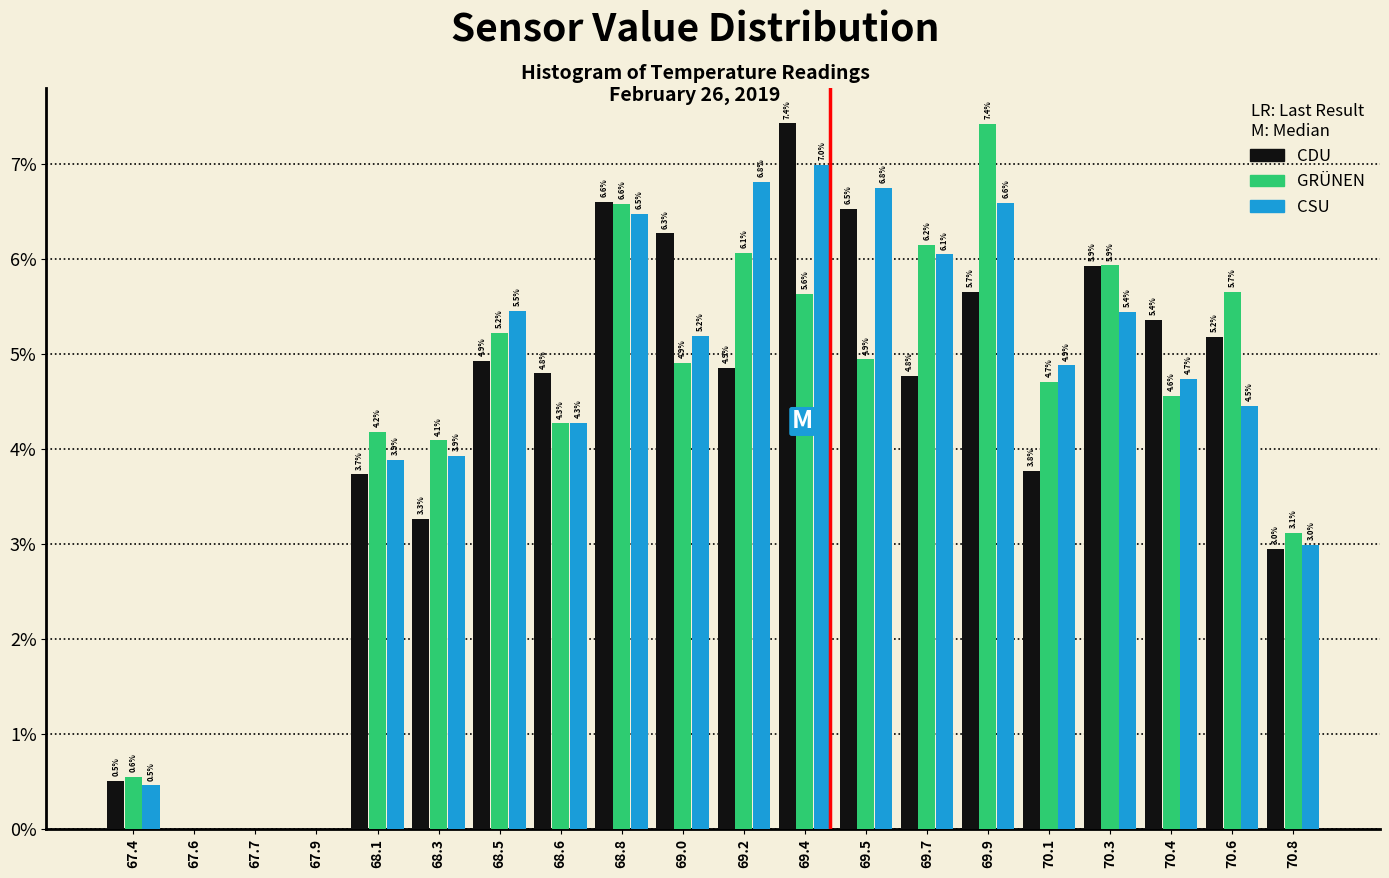

Reading right to left, list all the values displayed in this chart.

CDU: 70.8=3.0	70.6=5.2	70.4=5.4	70.3=5.9	70.1=3.8	69.9=5.7	69.7=4.8	69.5=6.5	69.4=7.4	69.2=4.9	69.0=6.3	68.8=6.6	68.6=4.8	68.5=4.9	68.3=3.3	68.1=3.7	67.9=0.0	67.7=0.0	67.6=0.0	67.4=0.5
GRÜNEN: 70.8=3.1	70.6=5.7	70.4=4.6	70.3=5.9	70.1=4.7	69.9=7.4	69.7=6.2	69.5=4.9	69.4=5.6	69.2=6.1	69.0=4.9	68.8=6.6	68.6=4.3	68.5=5.2	68.3=4.1	68.1=4.2	67.9=0.0	67.7=0.0	67.6=0.0	67.4=0.6
CSU: 70.8=3.0	70.6=4.5	70.4=4.7	70.3=5.4	70.1=4.9	69.9=6.6	69.7=6.1	69.5=6.8	69.4=7.0	69.2=6.8	69.0=5.2	68.8=6.5	68.6=4.3	68.5=5.5	68.3=3.9	68.1=3.9	67.9=0.0	67.7=0.0	67.6=0.0	67.4=0.5